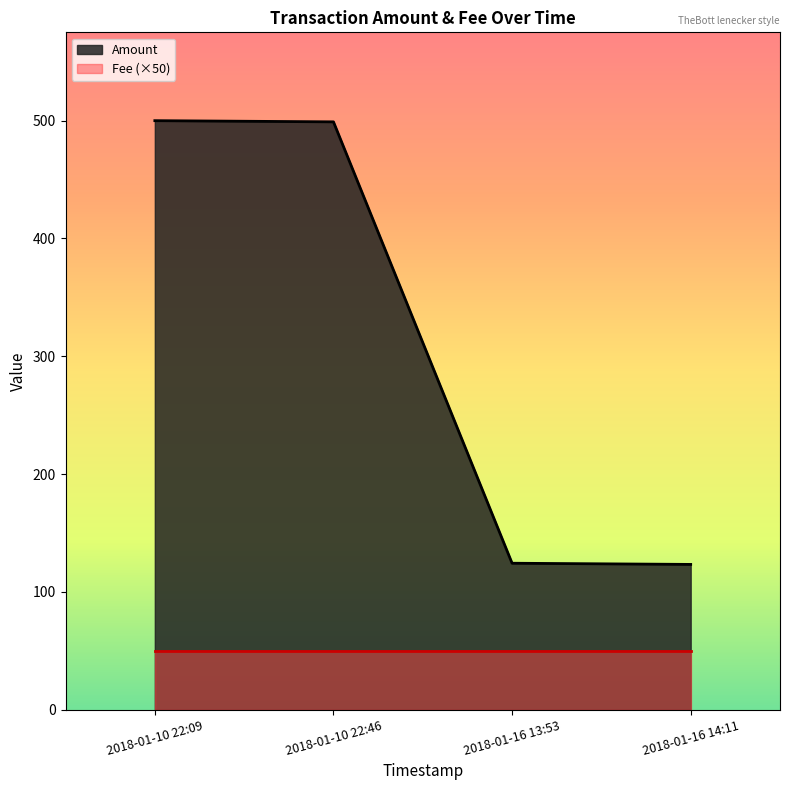

The value at 2018-01-16 13:53 is 37.6. True or false?

False